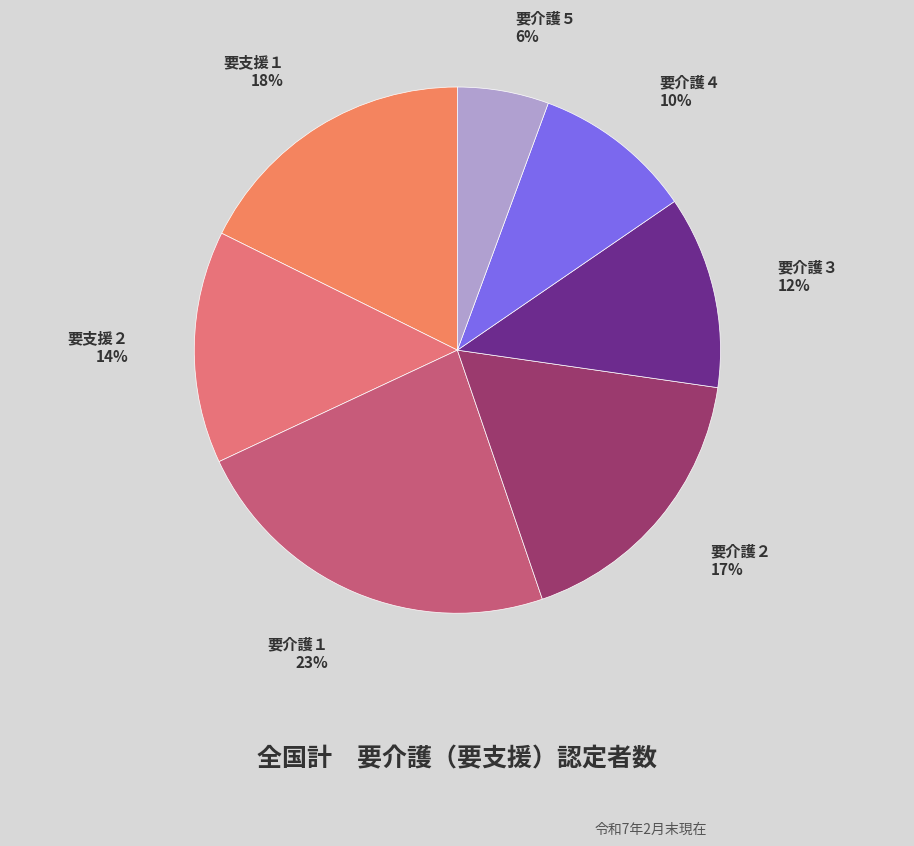

To the nearest percent, what percentage of the pie is 要介護２?

17%